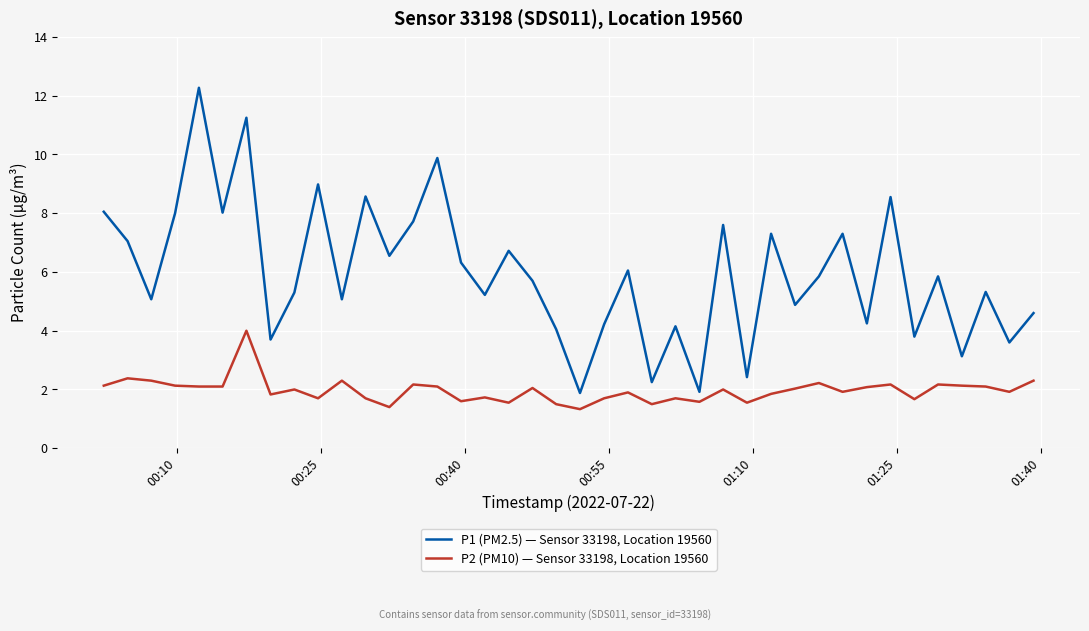

Which series has the widest spread of values?

P1 (PM2.5) — Sensor 33198, Location 19560